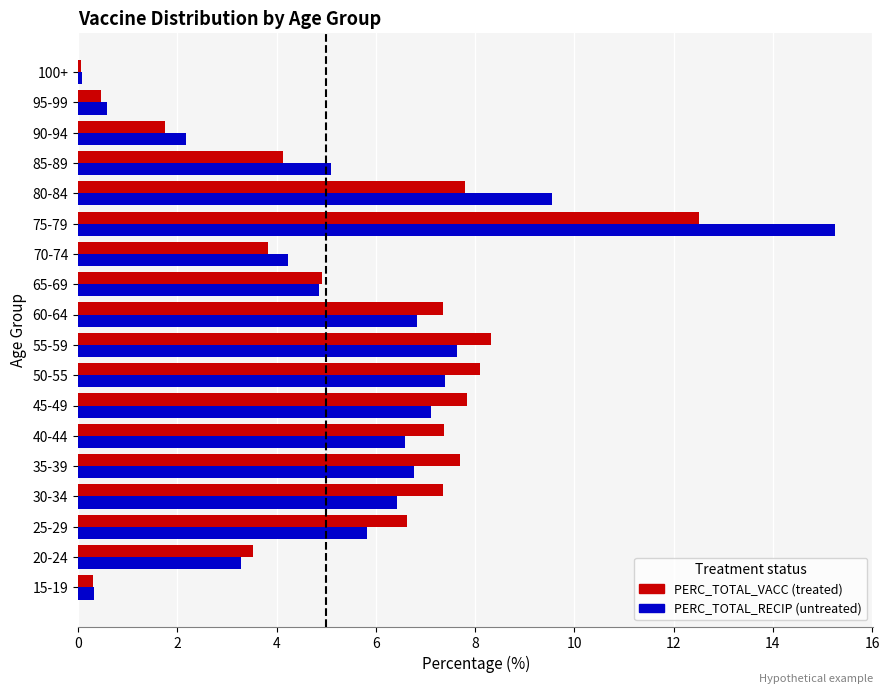

At which category does the chart reach its peak across all series?

75-79